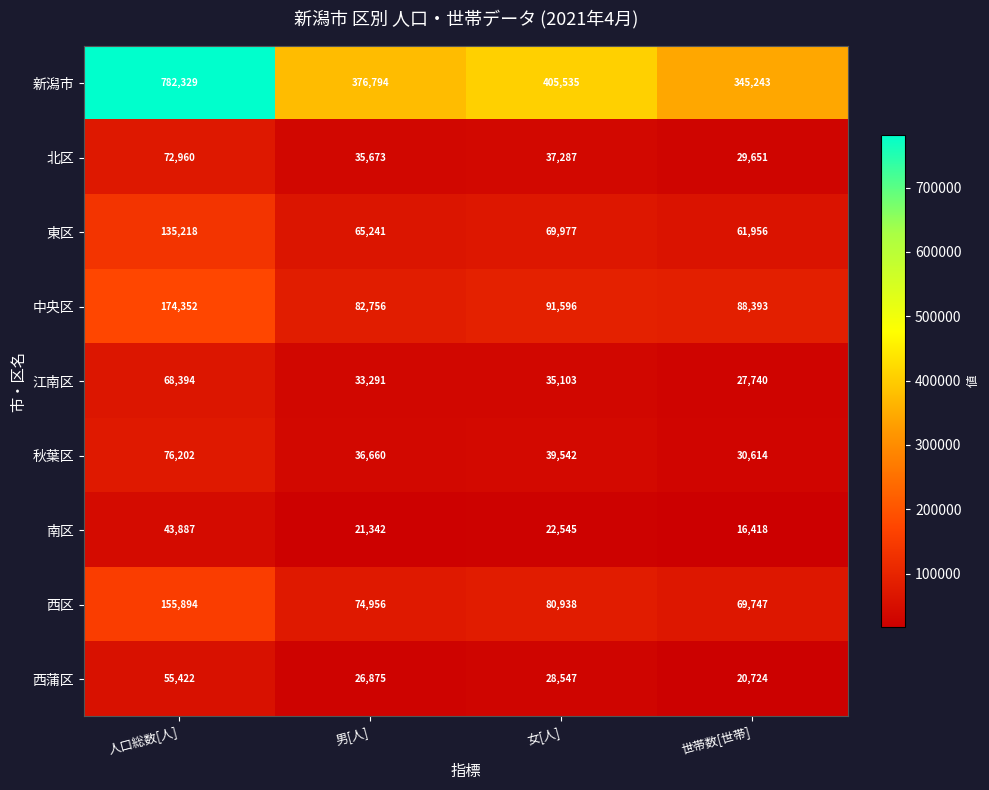

Which series has the widest spread of values?

新潟市